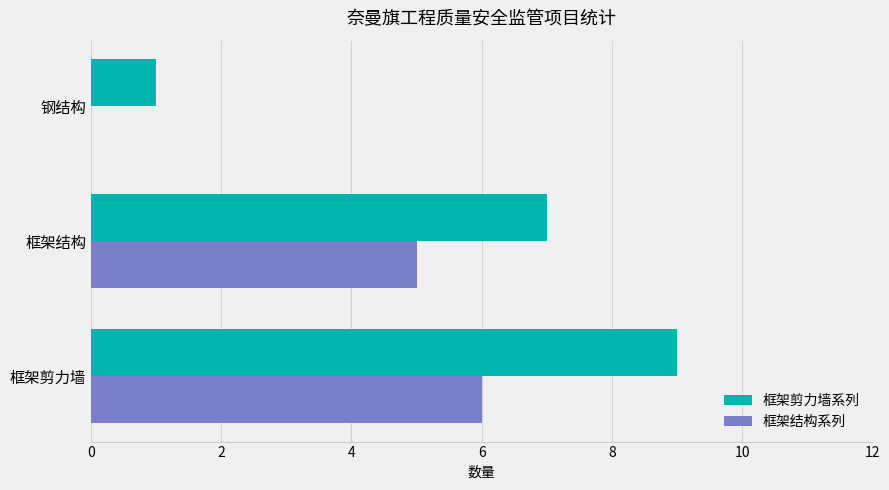

Is it true that 框架剪力墙系列 equals 1 at 钢结构?

True